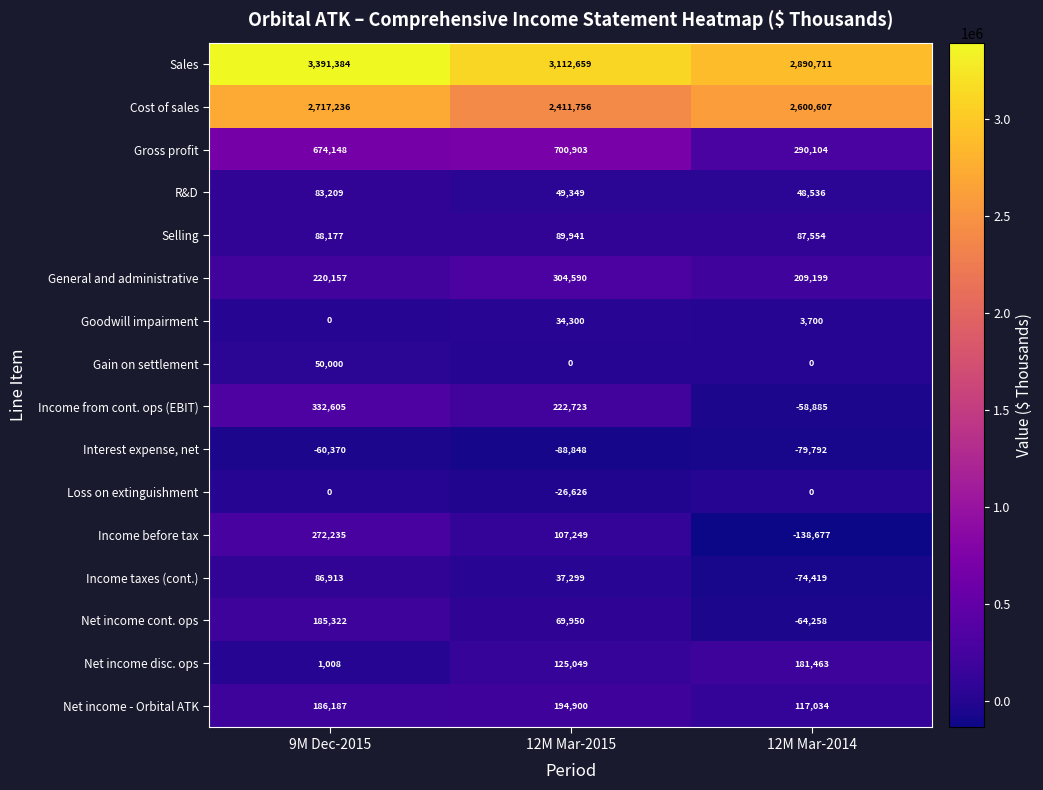

How many data points in Income before tax are less than 107249?

1